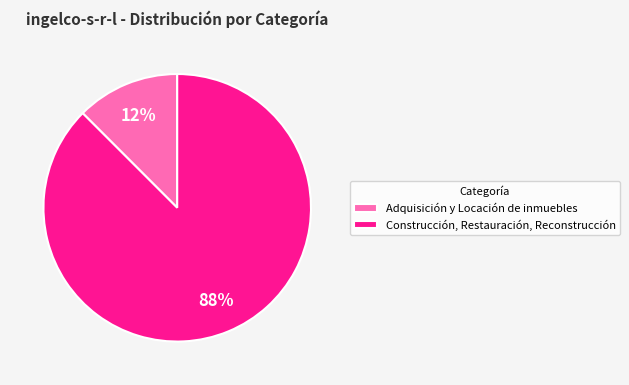

Combined, do Construcción, Restauración, Reconstrucción and Adquisición y Locación de inmuebles account for over 50%?

Yes